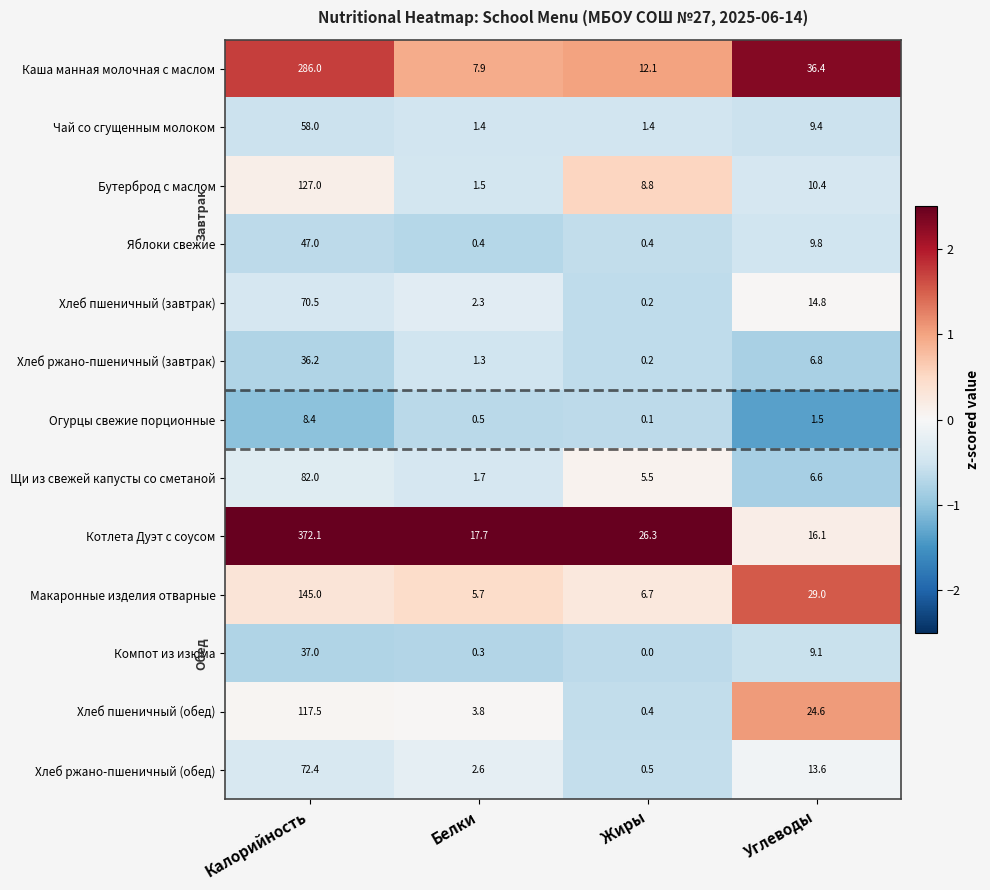

What is the maximum value shown in the chart?

372.1